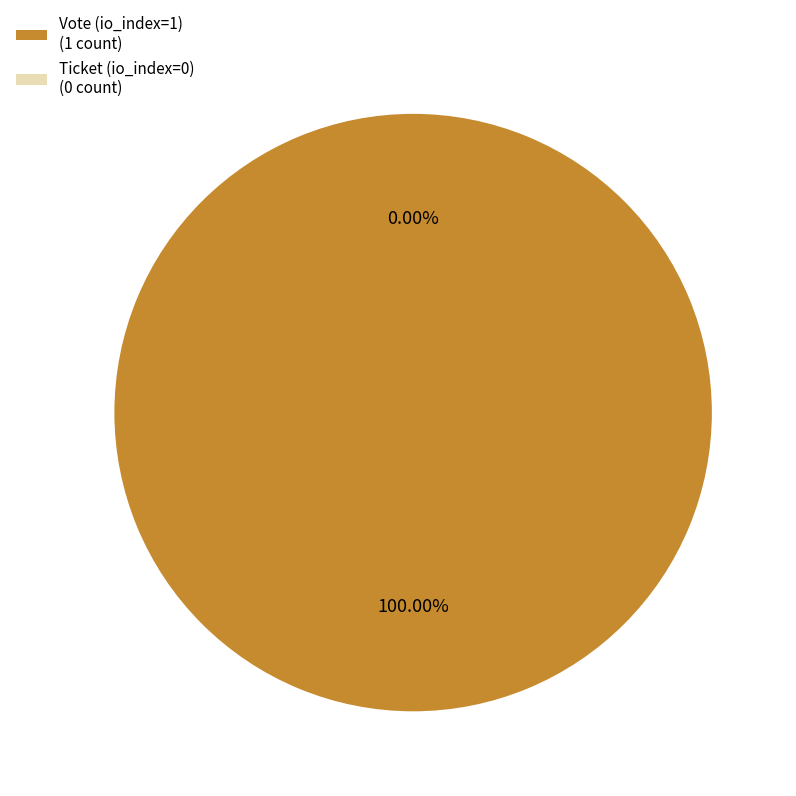

Is it true that Ticket (io_index=0) is 0% of the pie?

True